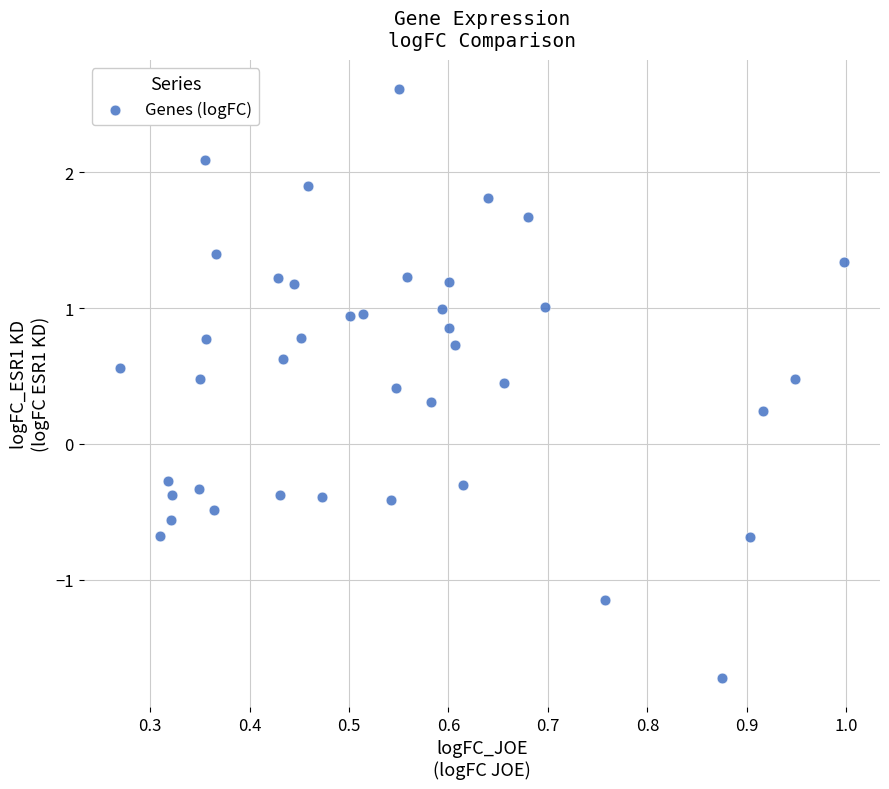

What is the range of Y values (max minus min)?

4.3